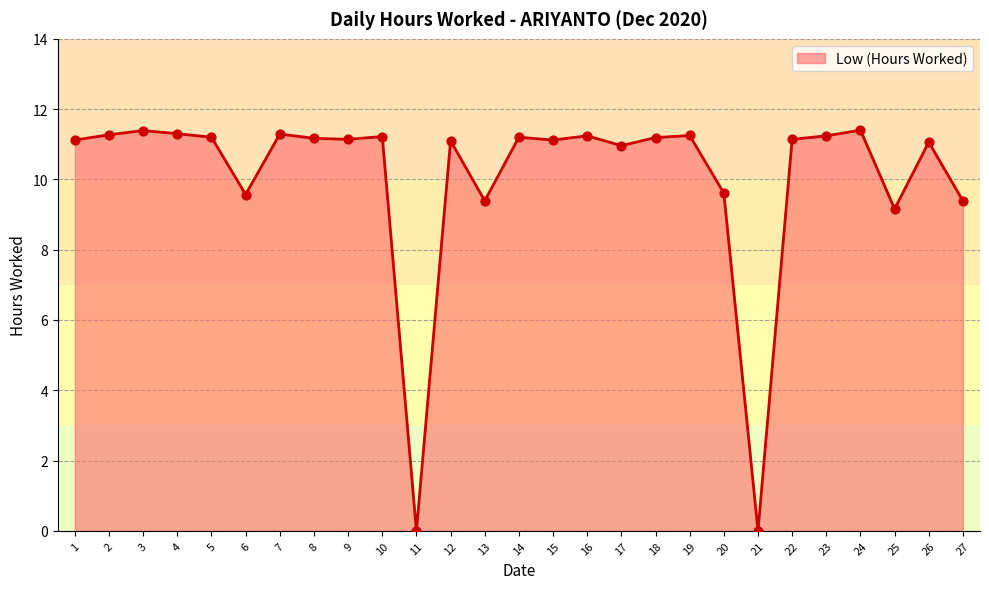

Between 6 and 19, which is larger?

19